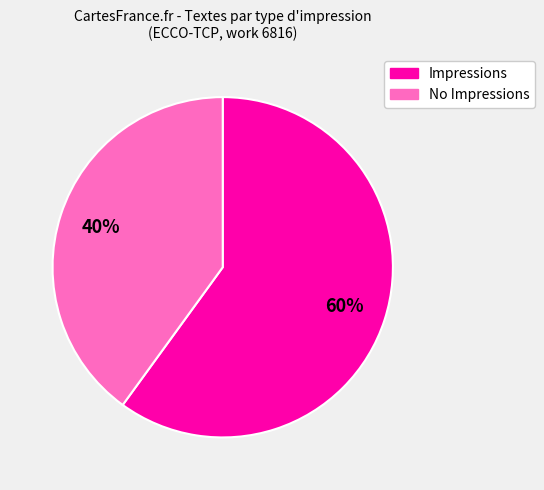

To the nearest percent, what percentage of the pie is No Impressions?

40%